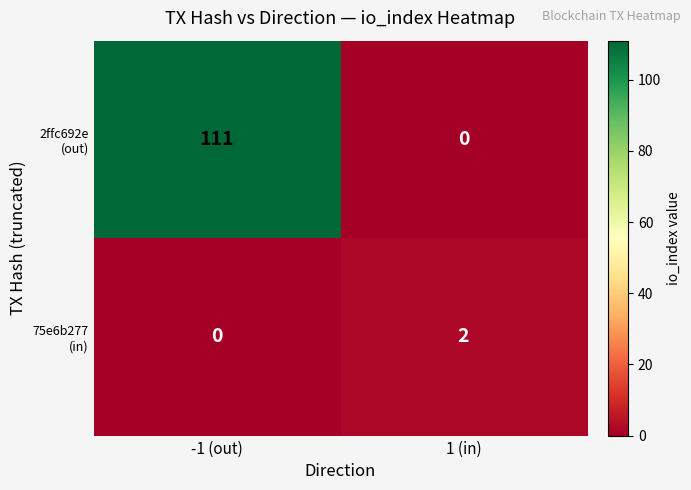

Which category has the highest value across all series?

-1 (out)